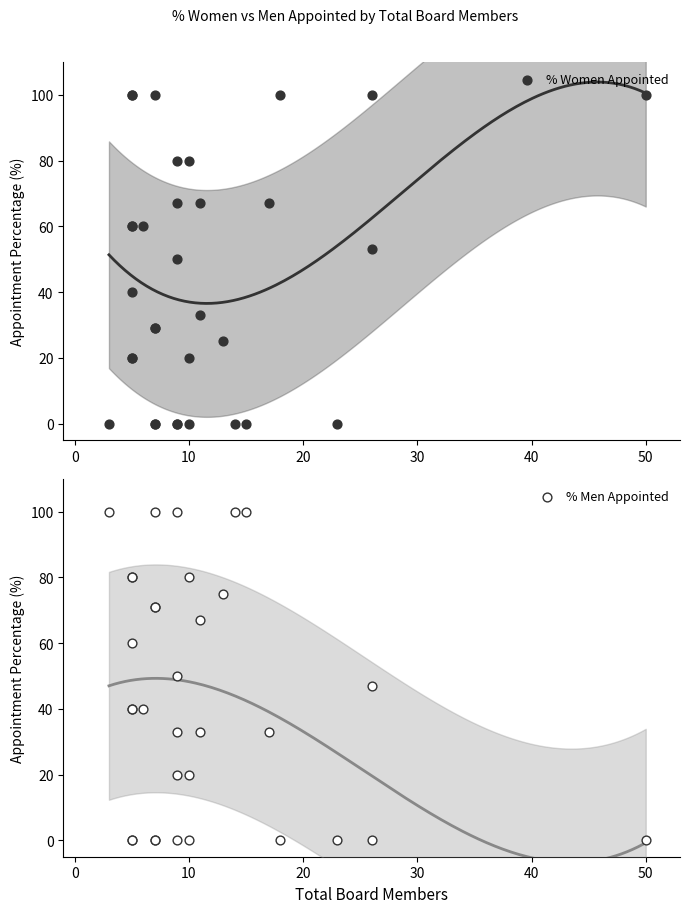

Which series has the largest total across all categories?

% Women Appointed